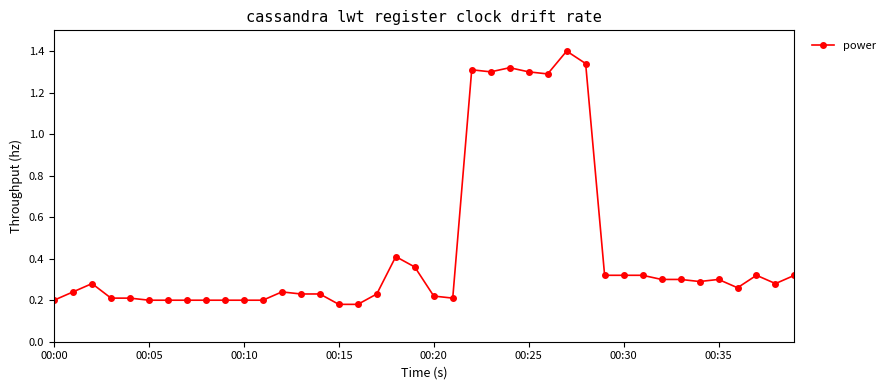

Count the values in the range 0 to 1.

33